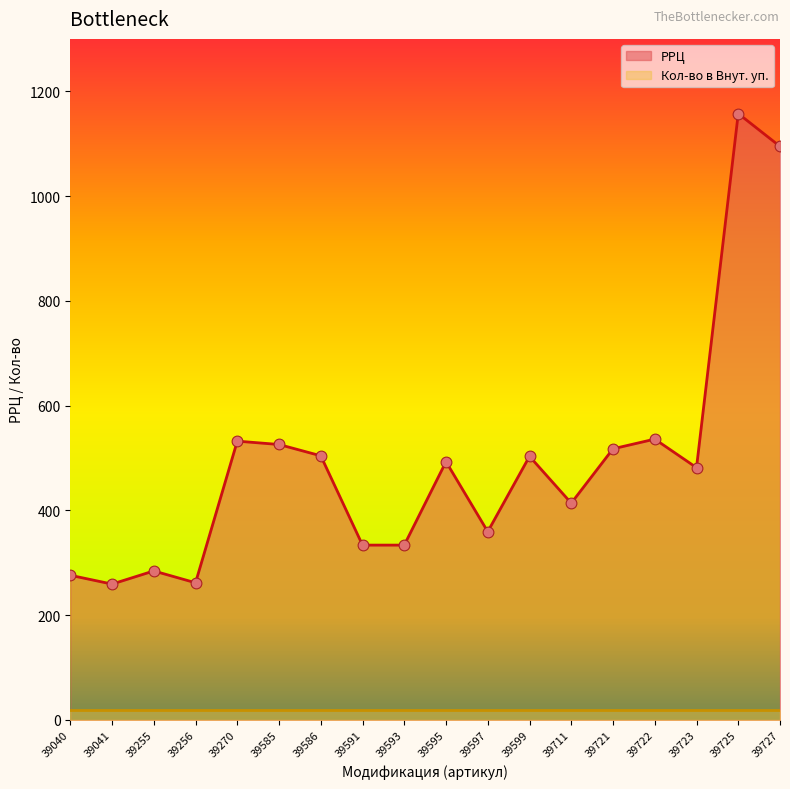

Approximately how many times larger is the value at 39585 compared to 39727?

0.5